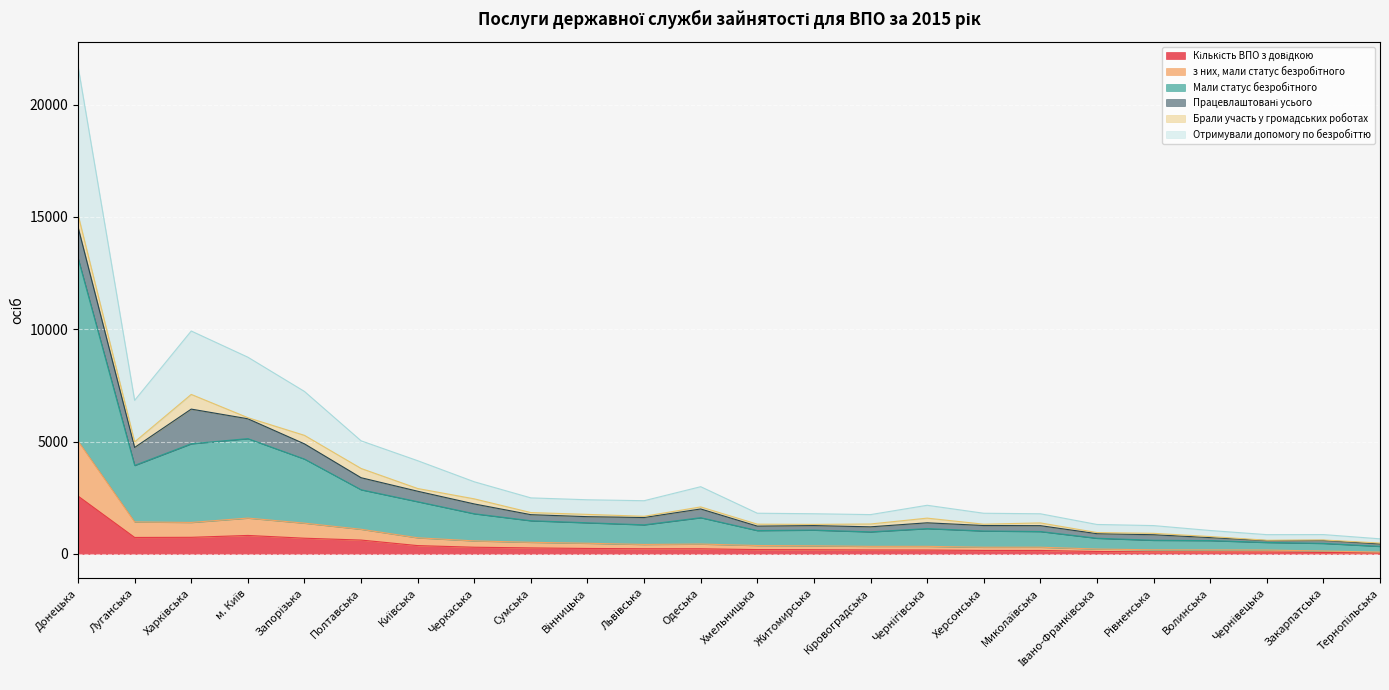

What is the approximate value of Отримували допомогу по безробіттю at Одеська, to the nearest 100?

3000